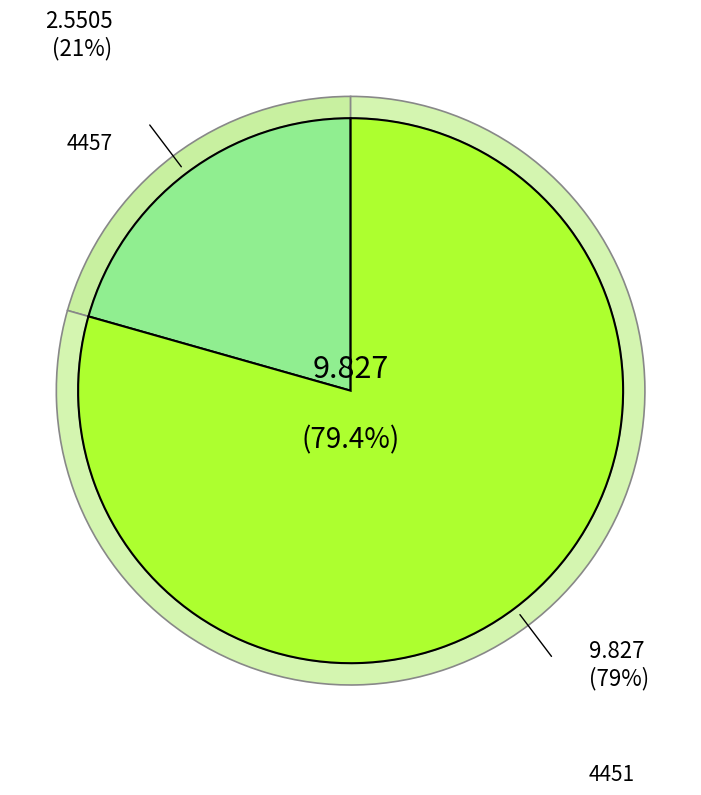

Does 4457 account for over 50% of the chart?

No